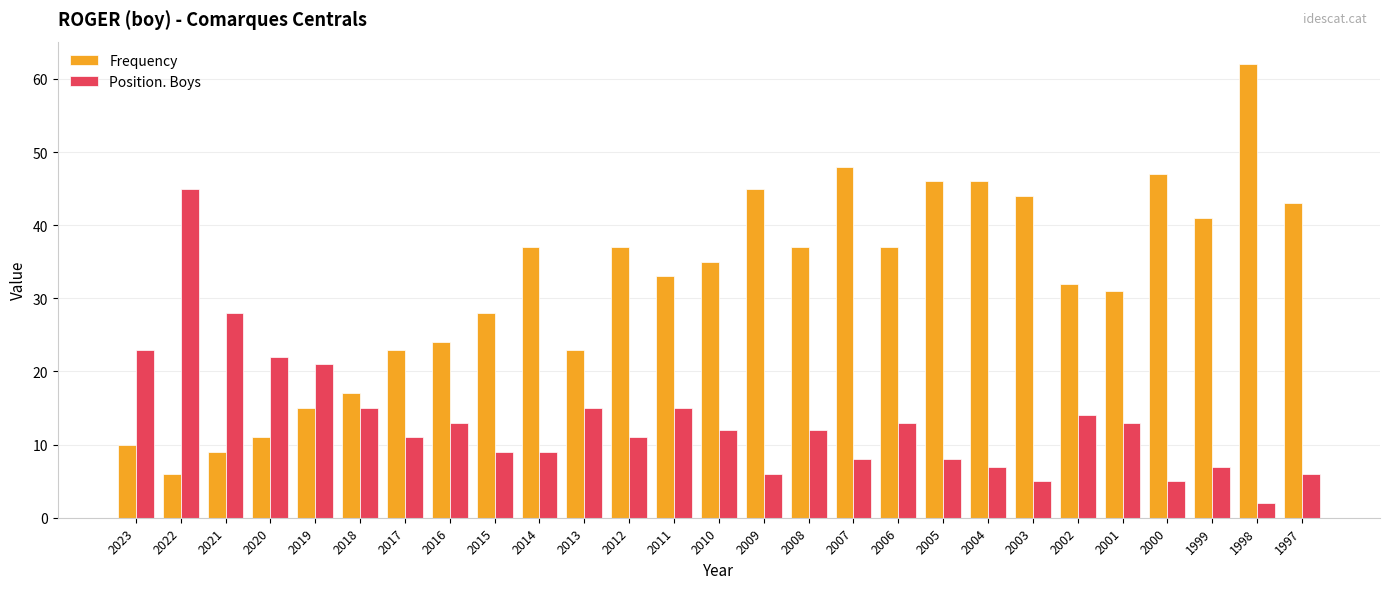

Count the number of data series in this chart.

2